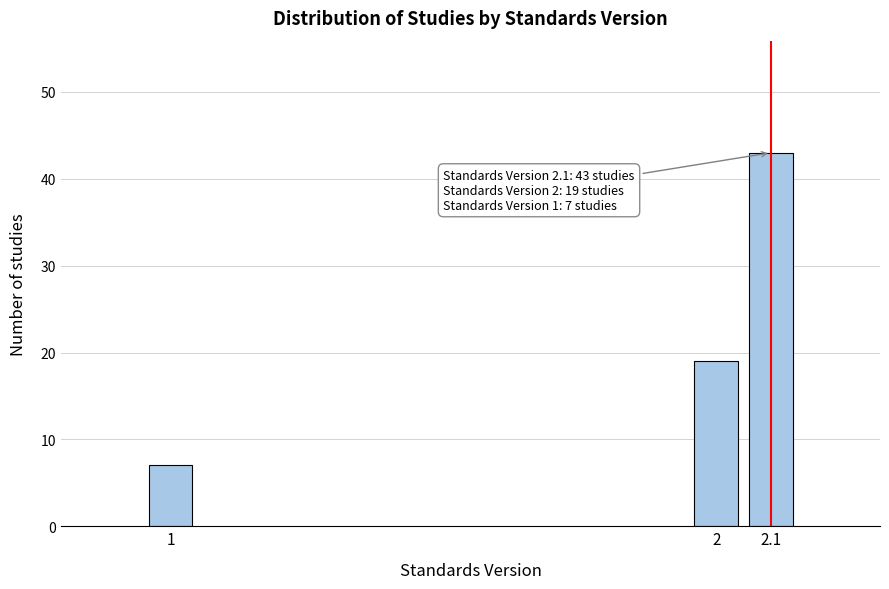

Reading right to left, what are all the values shown in this chart?

2.1=43	2=19	1=7